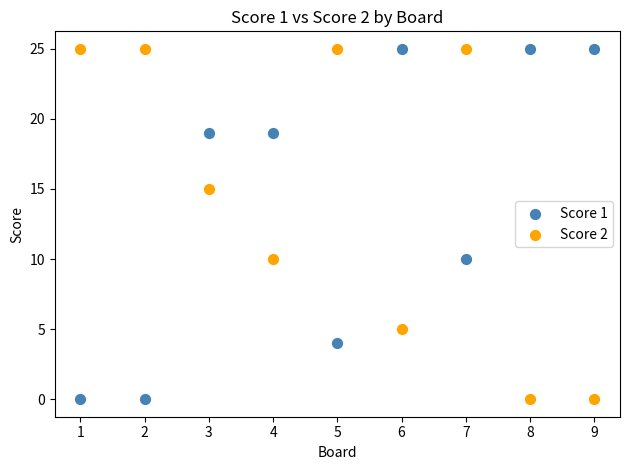

What is the X range (max minus min) for the scatter plot?

8